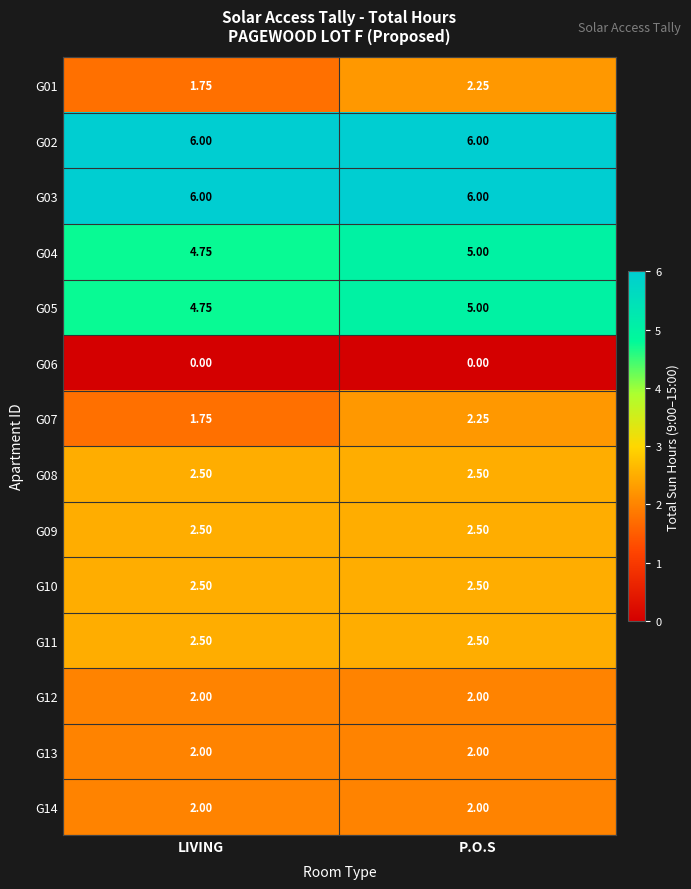

At which category is the sum across all series the highest?

P.O.S